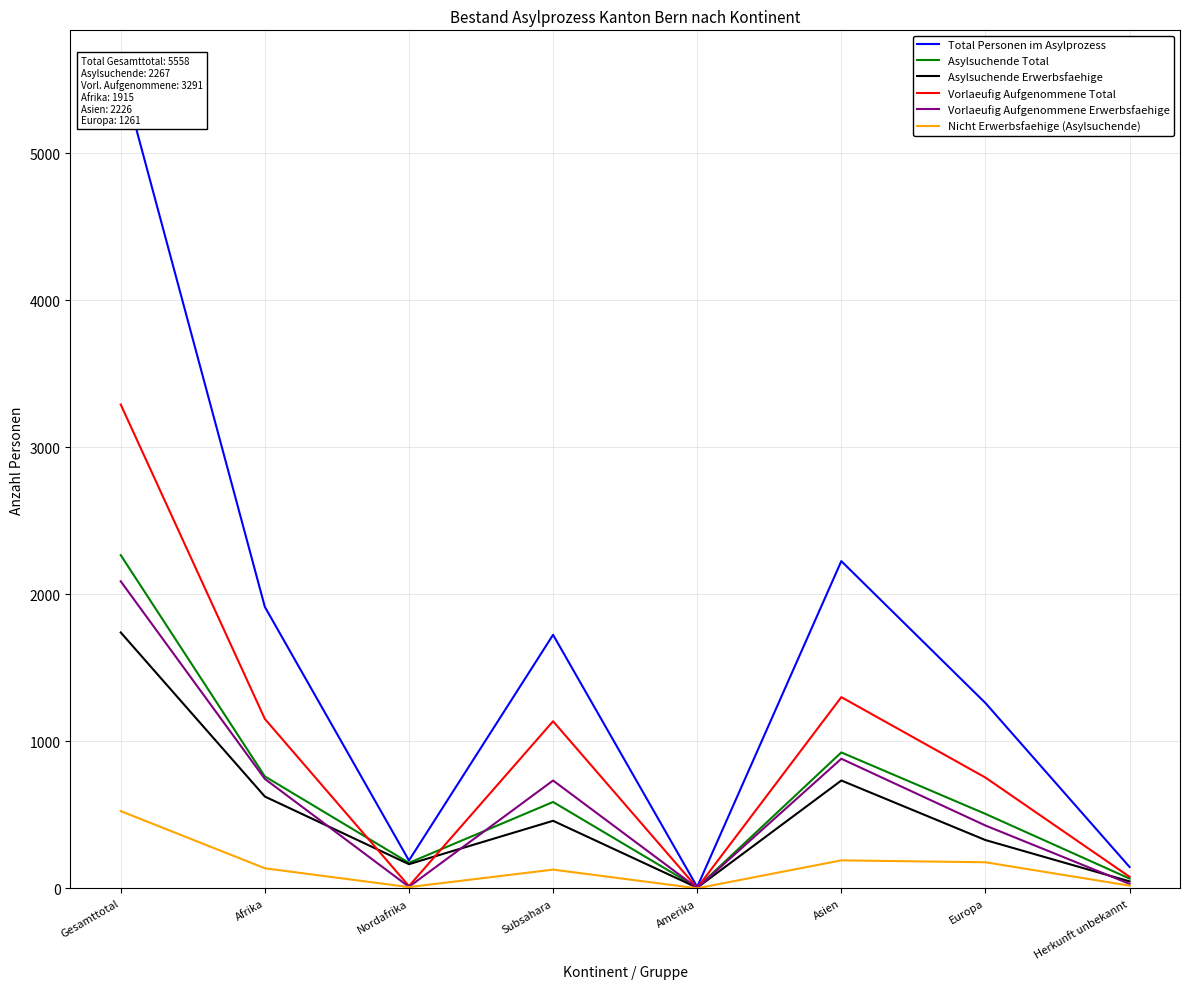

Which series has the largest total across all categories?

Total Personen im Asylprozess